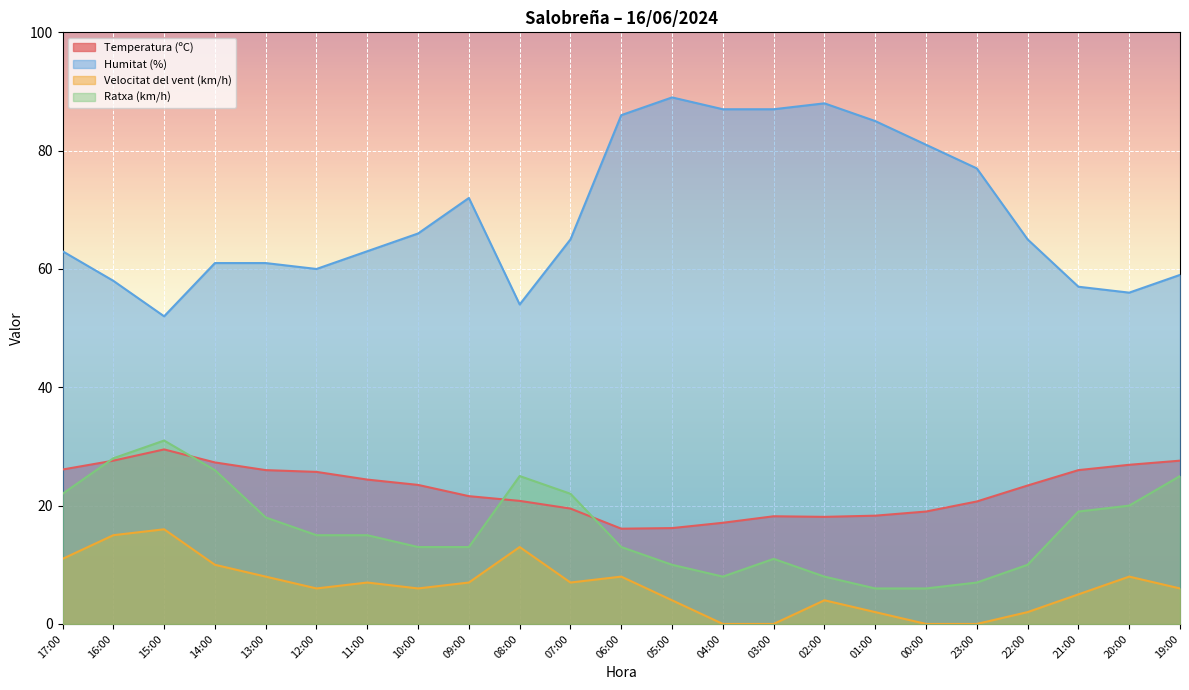

Does the chart display data point markers on the line(s)?

No